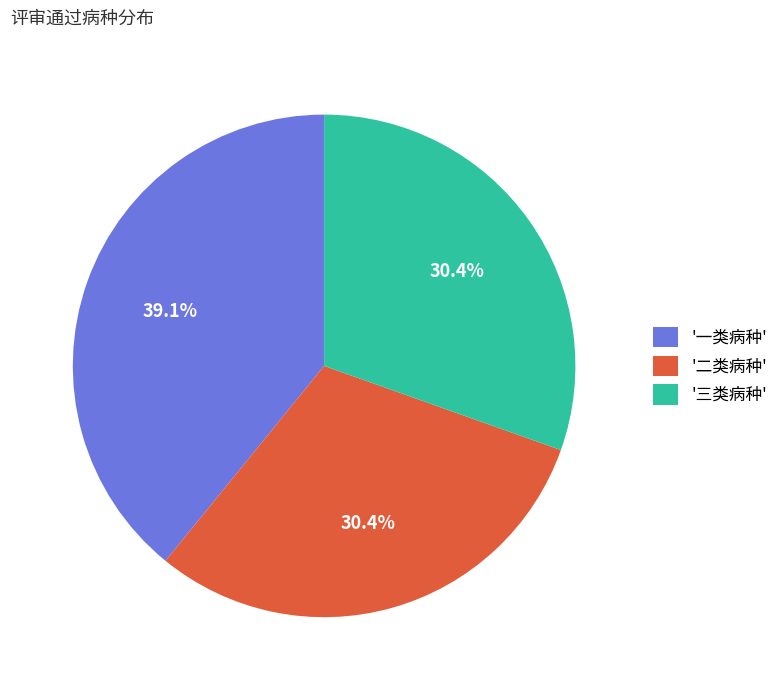

Which category has the biggest portion of the pie?

'一类病种'